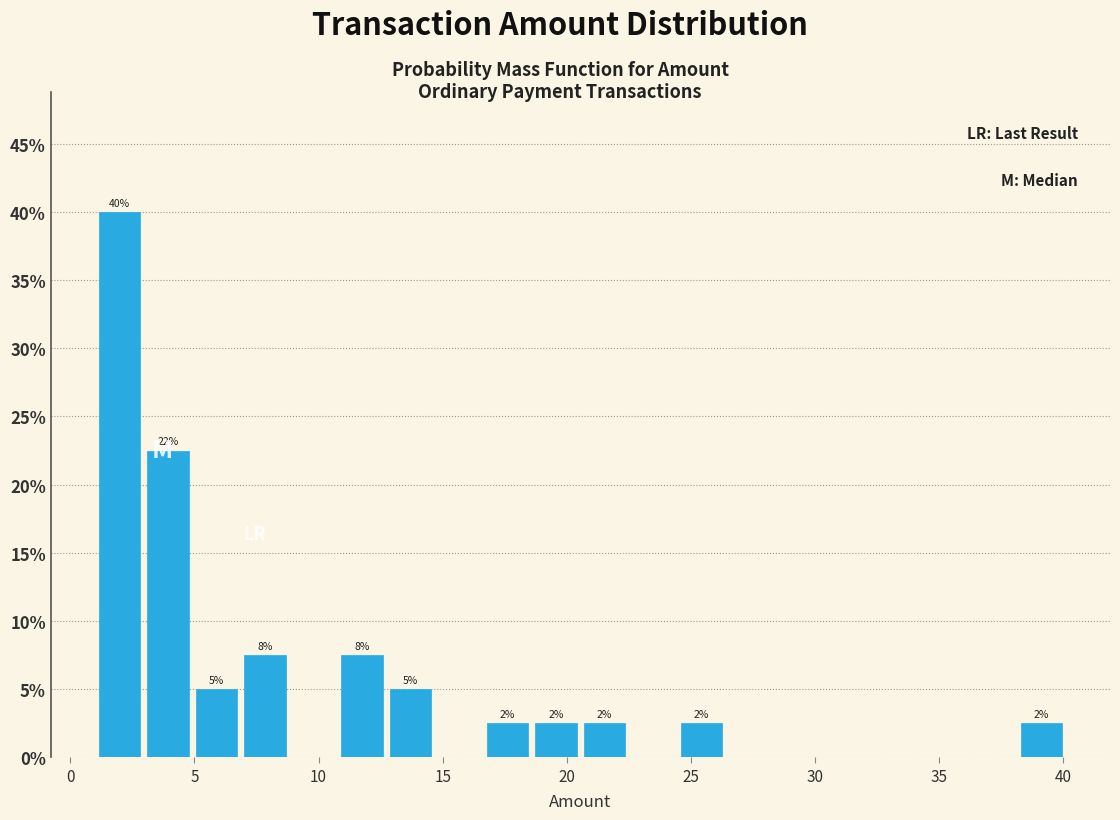

Read against the x-axis, roughly where is the centre of the tallest bar?

2.0